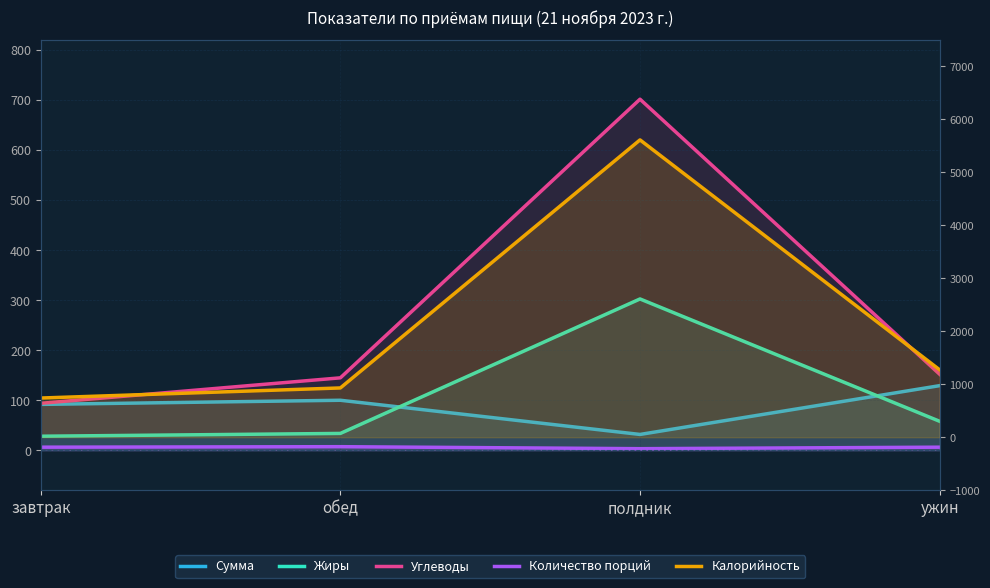

What is the total value across all series at полдник?

6650.7